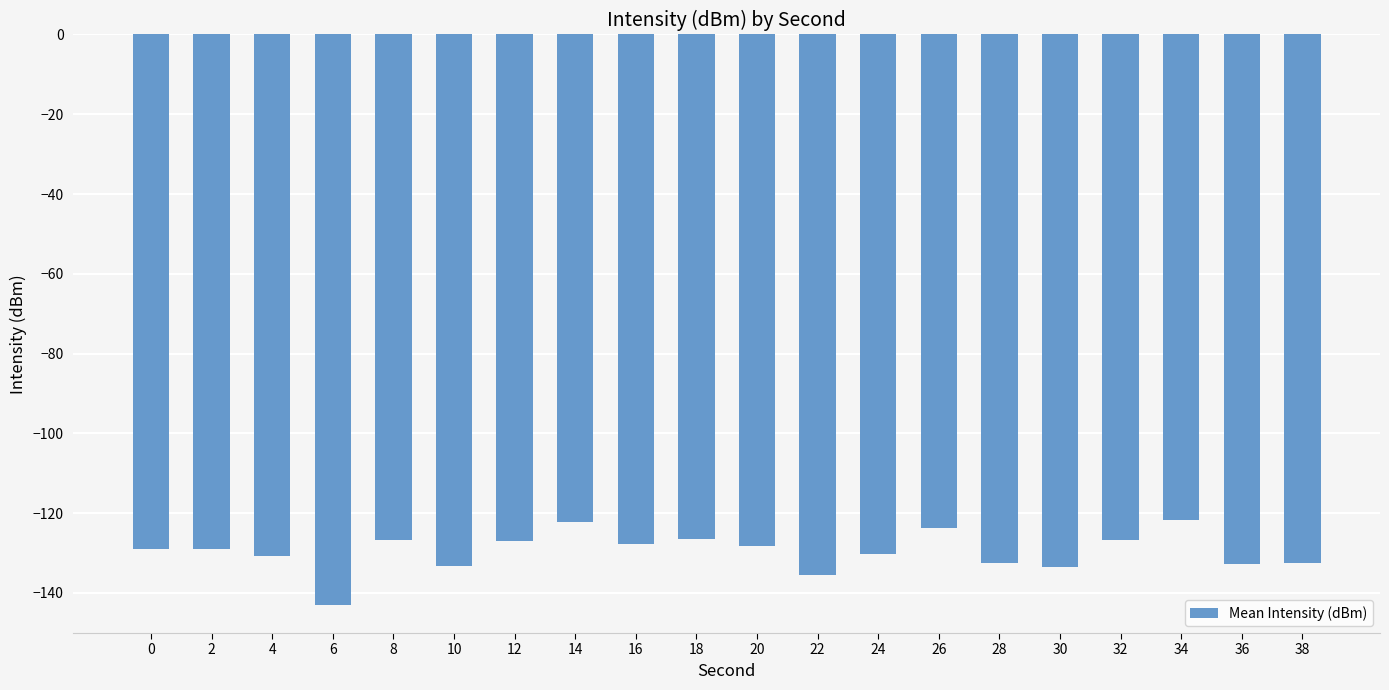

List the labels in order of value, largest first.

34, 14, 26, 18, 32, 8, 12, 16, 20, 0, 2, 24, 4, 28, 38, 36, 10, 30, 22, 6